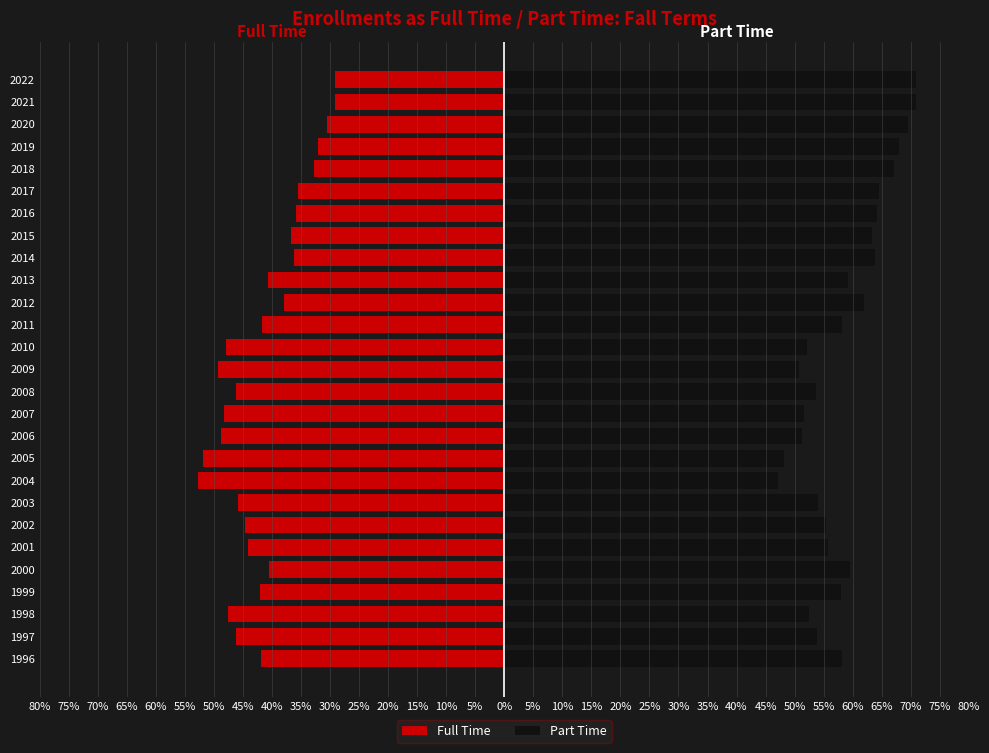

Which series changed the most between 2004 and 2013?

Full Time